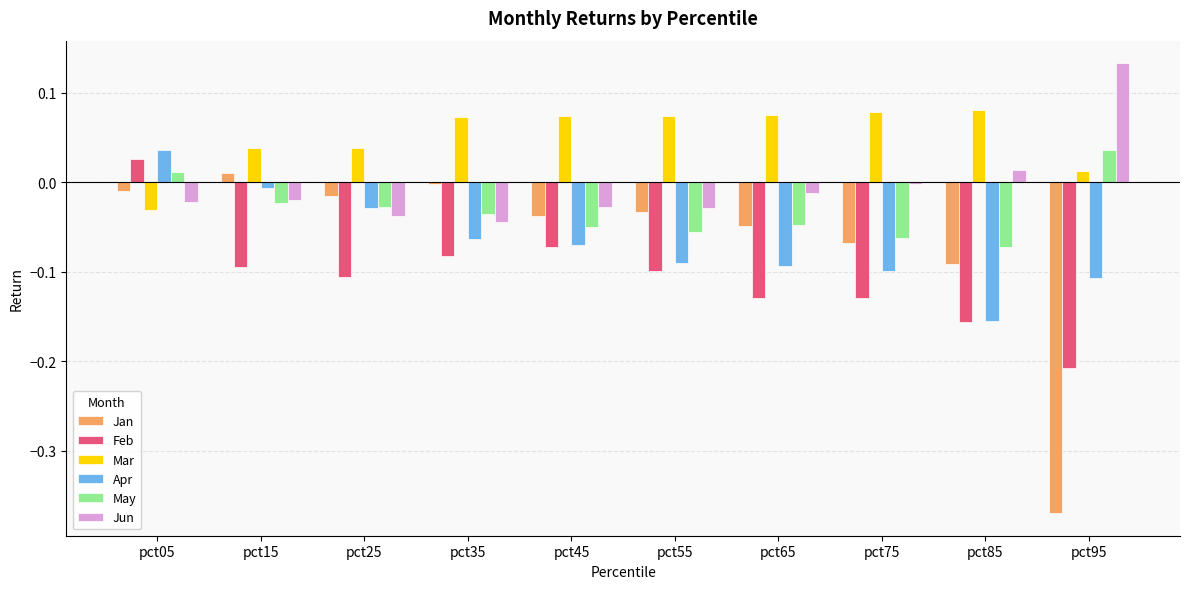

The Feb series shows -0.1 at pct55. True or false?

True